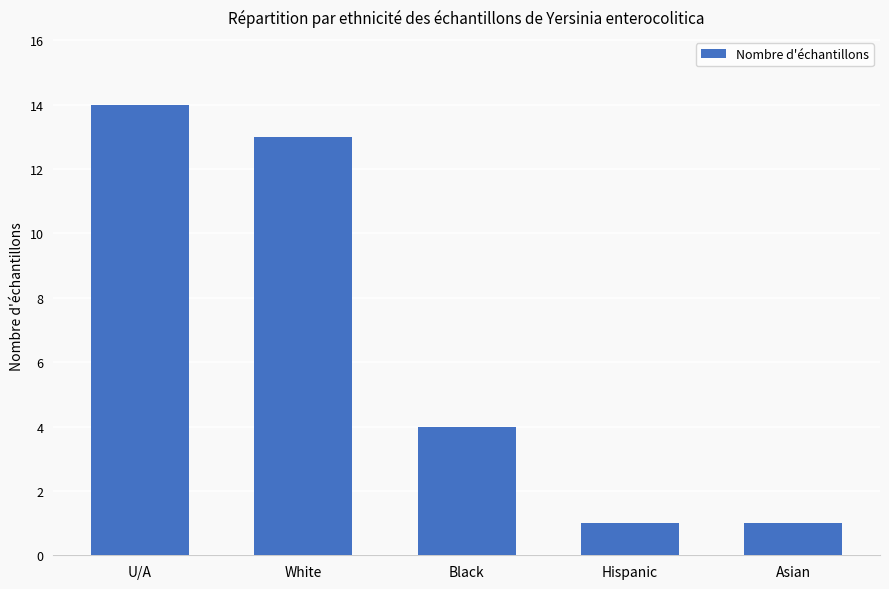

How many bars are there in total?

5